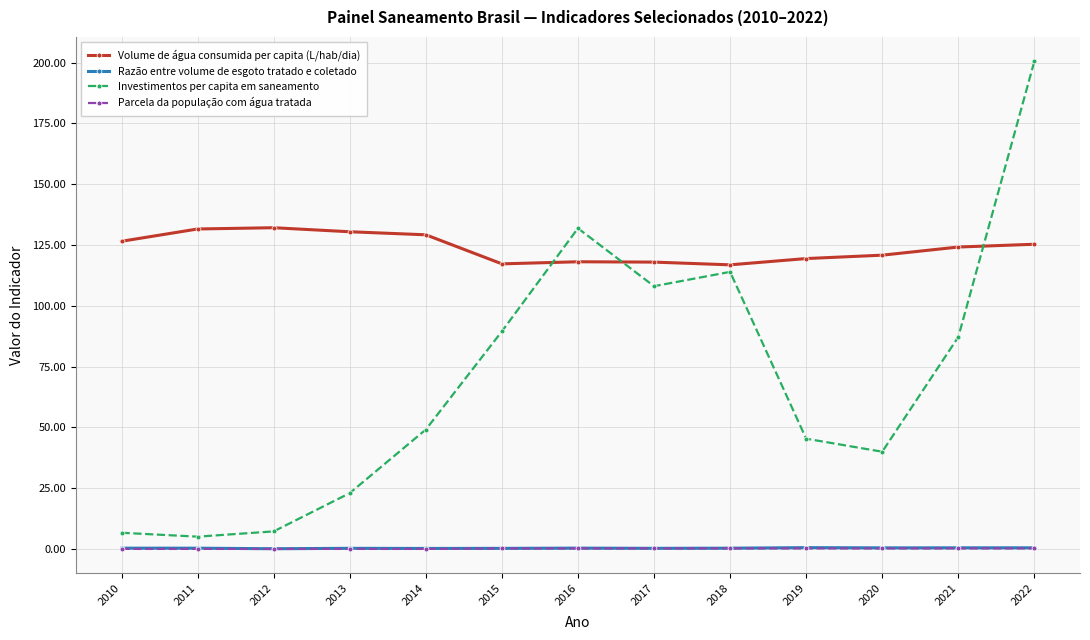

At which category is the sum across all series the highest?

2022